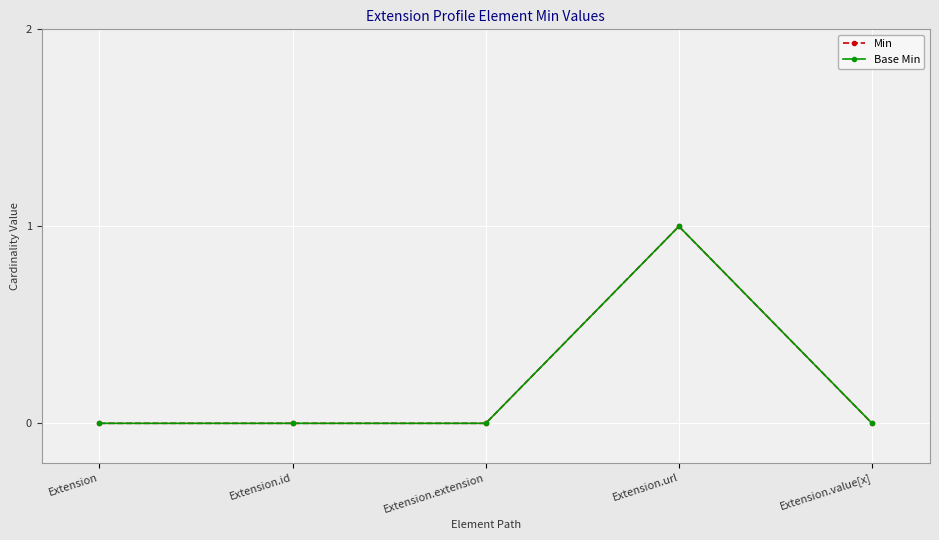

Does the chart have visible grid lines?

Yes